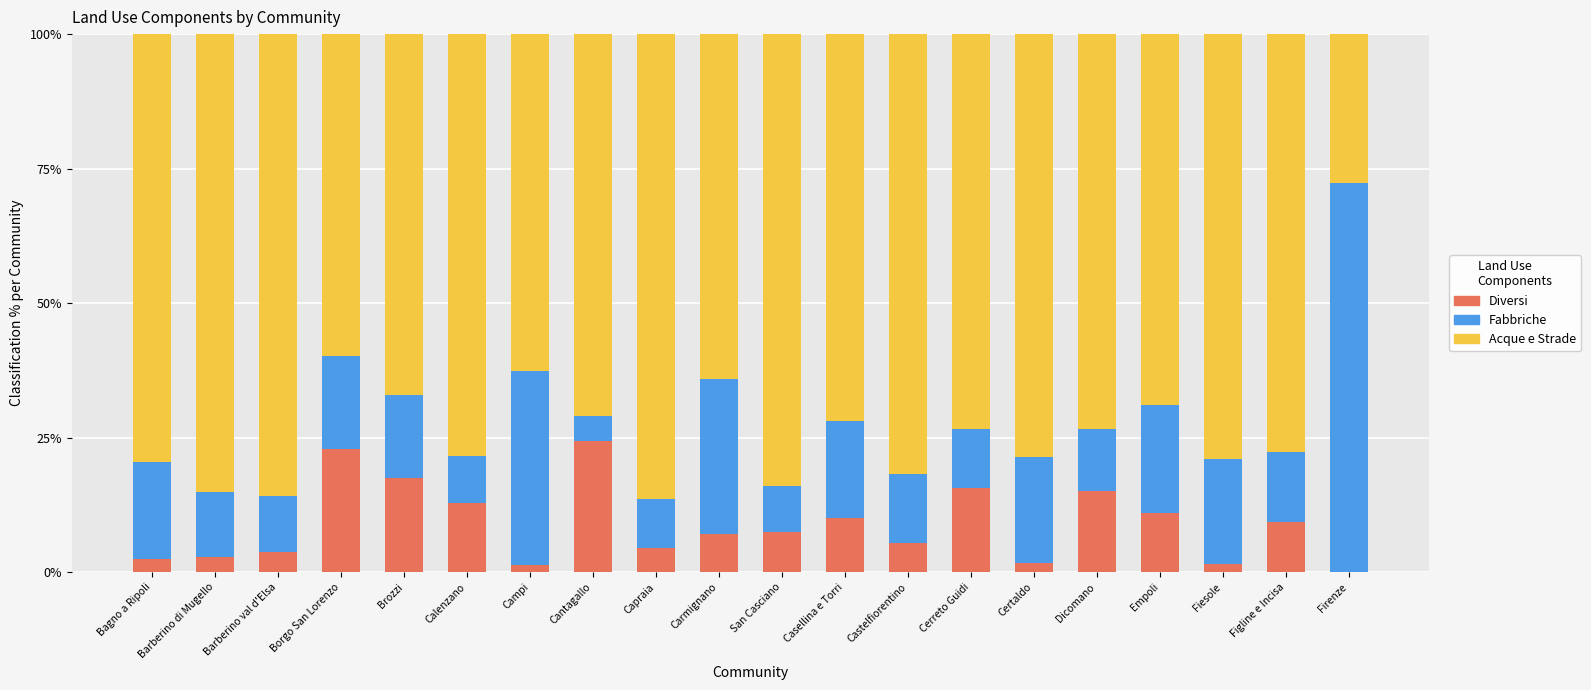

Are the bars grouped side by side (vs. stacked)?

No